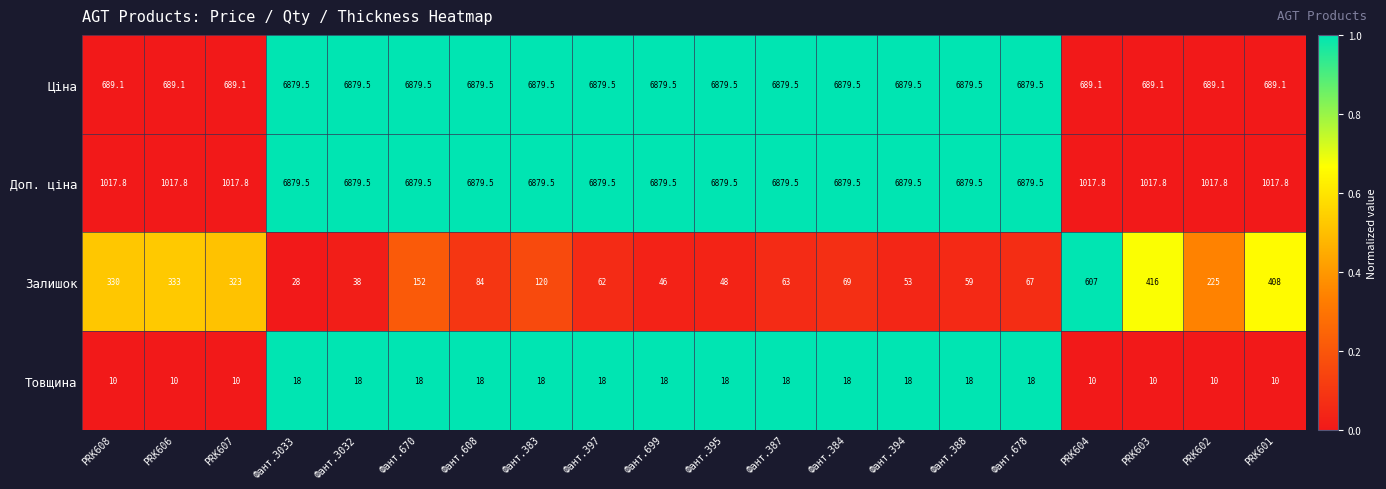

Between Фант.670 and Фант.395, which series saw the biggest shift?

Залишок